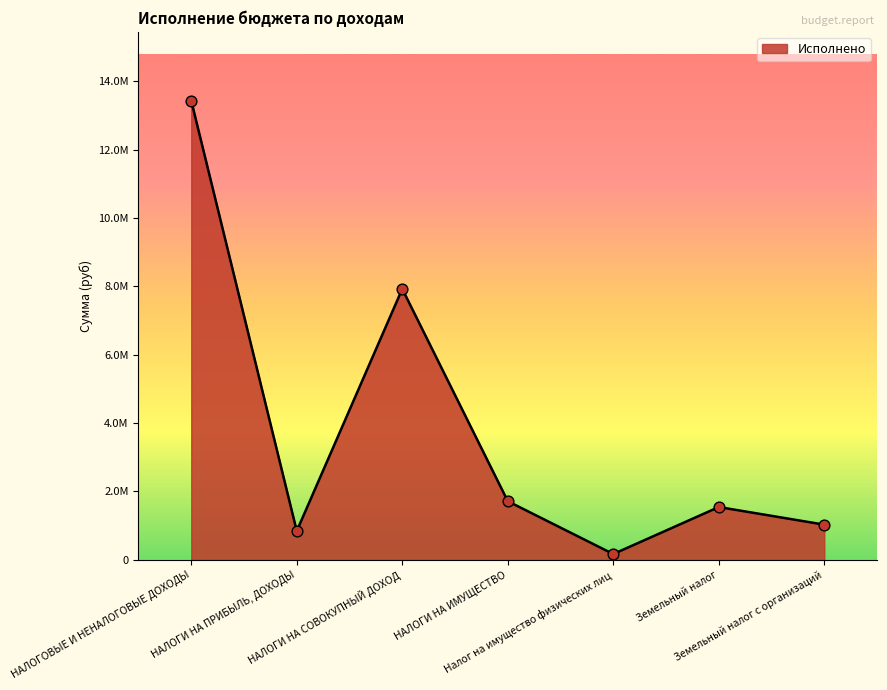

What is the ratio of the value at Земельный налог to the value at Налог на имущество физических лиц?

9.1